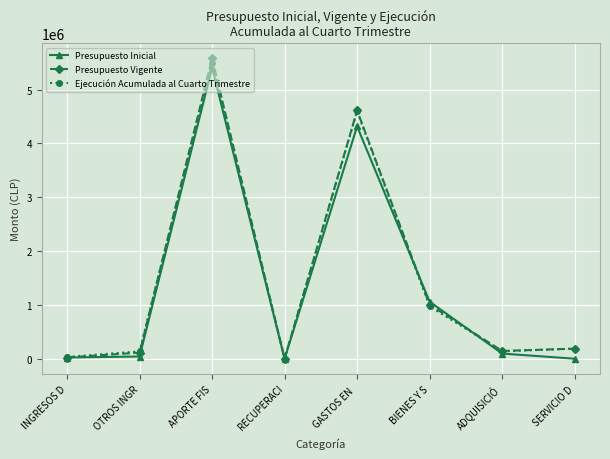

Which category has the highest value in the Ejecución Acumulada al Cuarto Trimestre series?

APORTE FIS